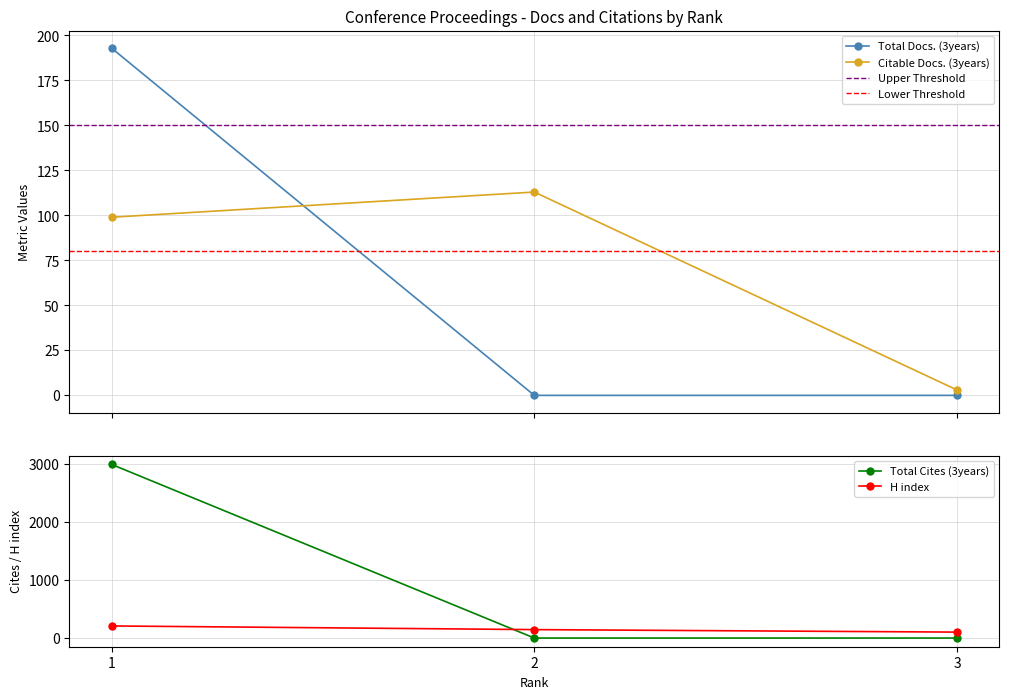

What is the lowest value of the Citable Docs. (3years) series?

3